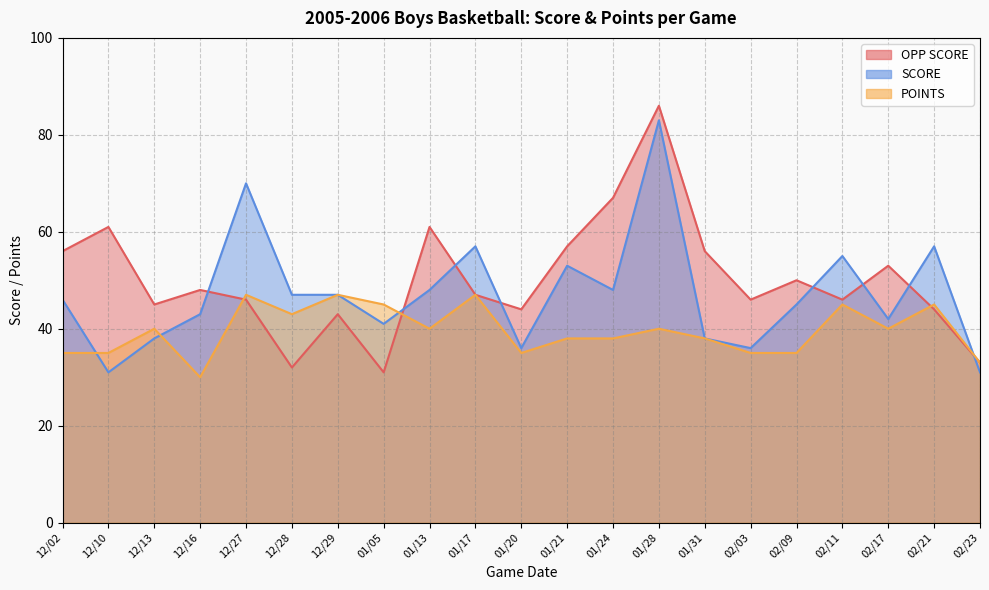

What is the average value of the POINTS series?

40